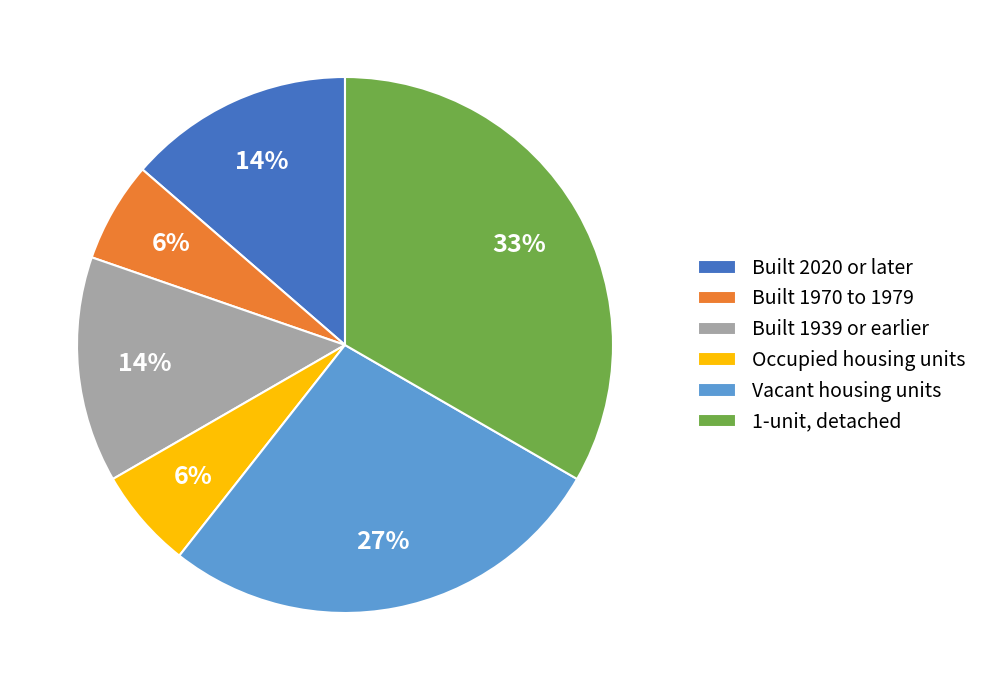

What is the largest slice in the pie chart?

1-unit, detached